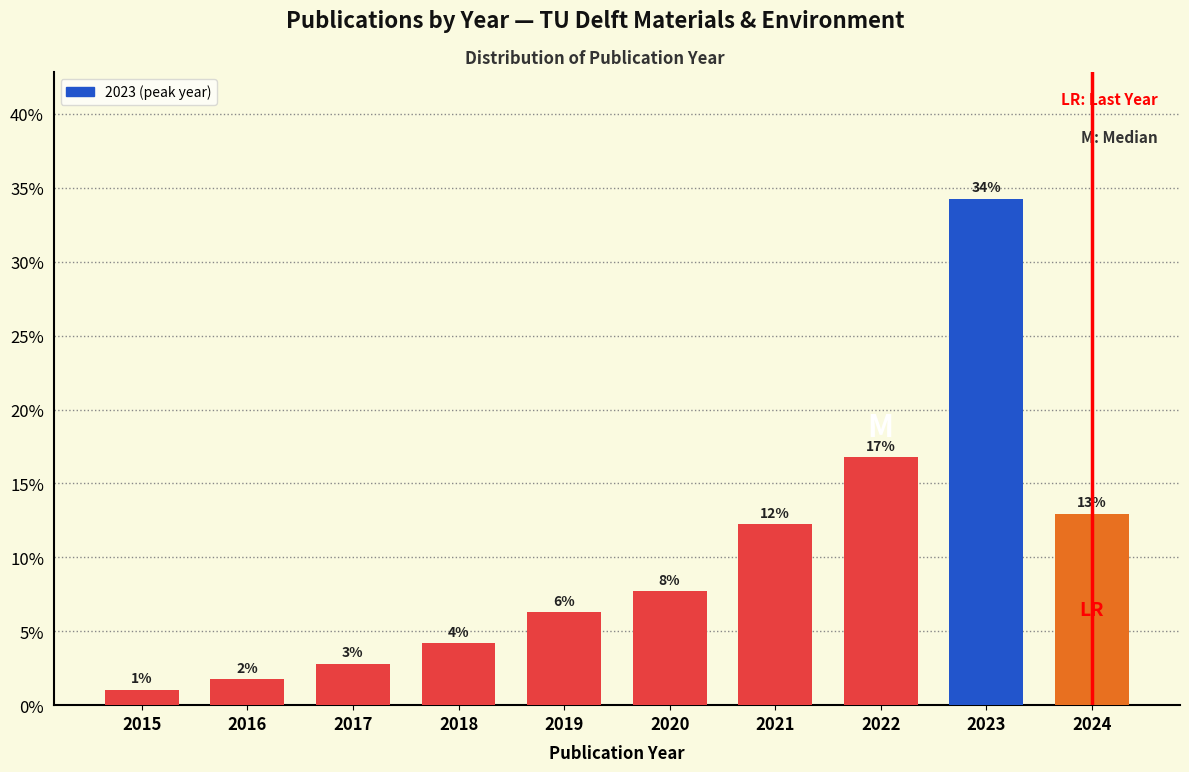

How many bars are there in total?

10